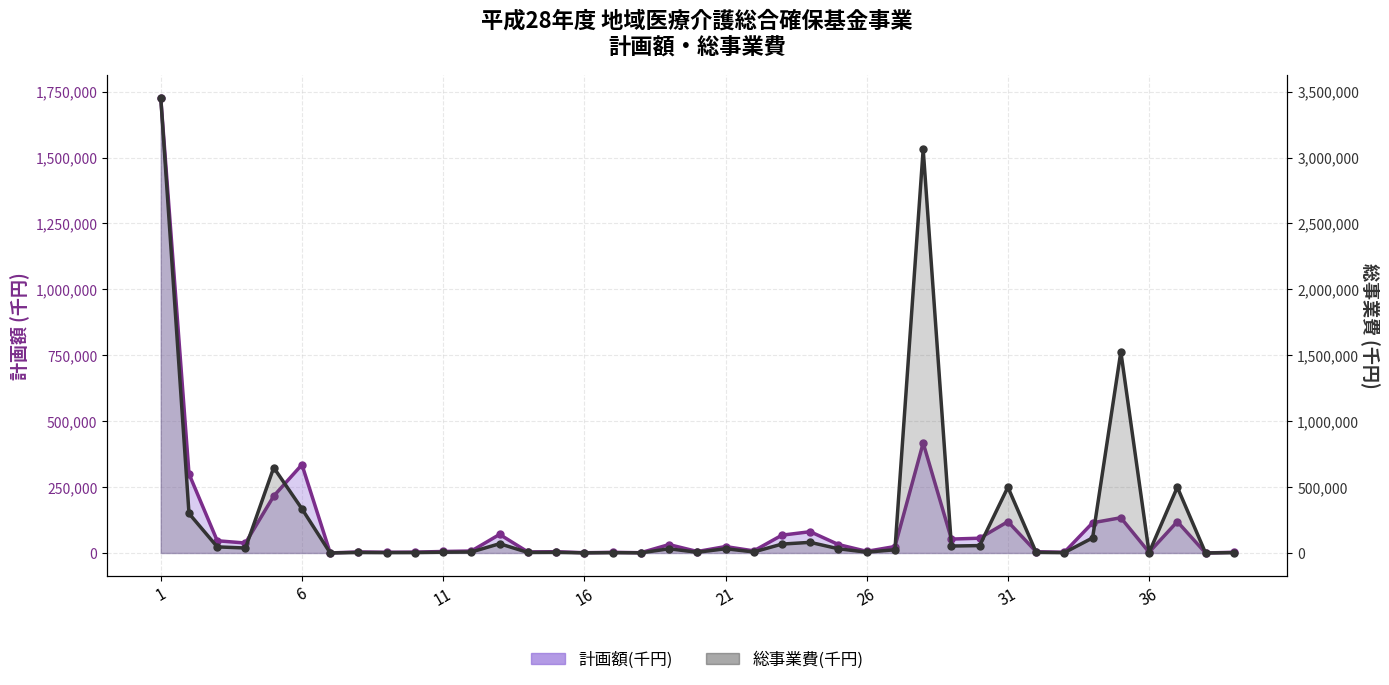

Is it true that 計画額(千円) equals 567 at 32?

False